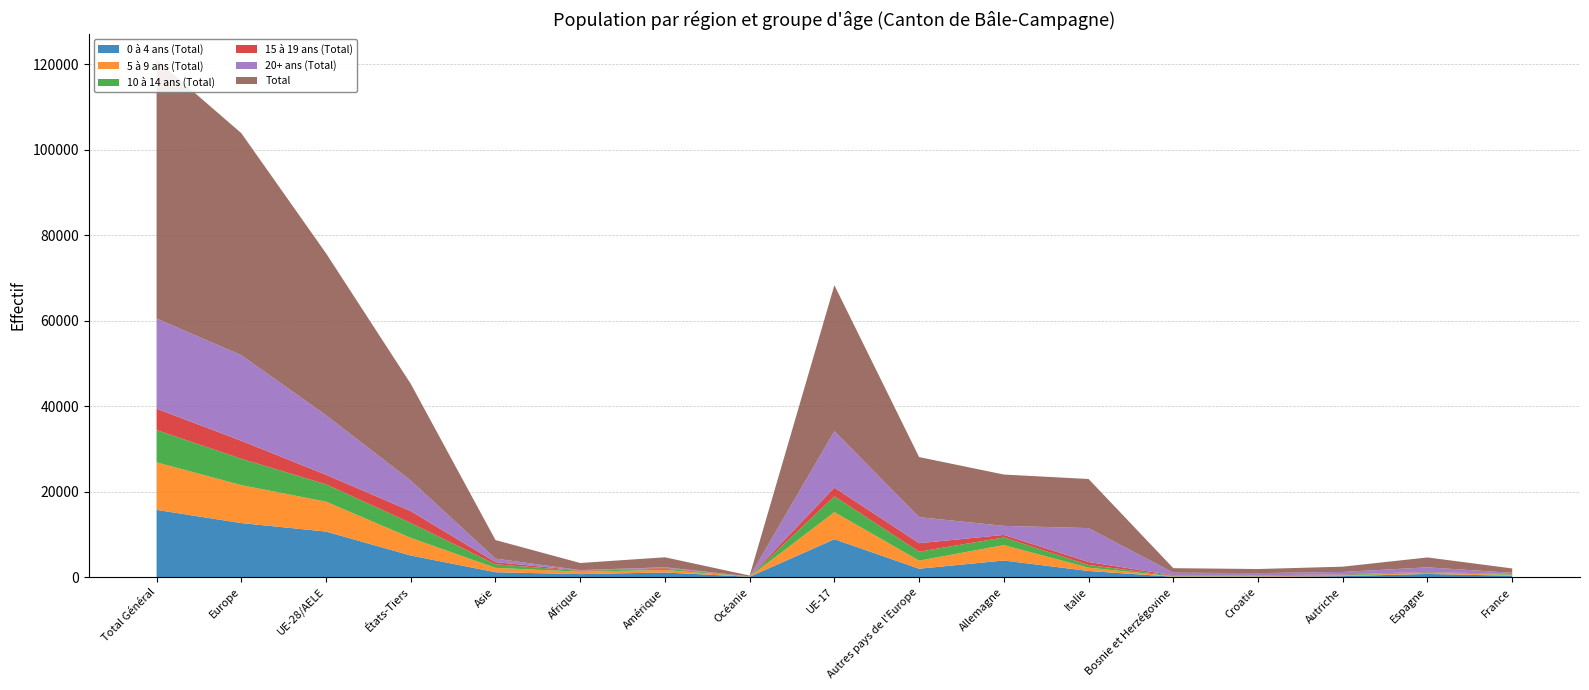

Reading right to left, list all the values displayed in this chart.

0 à 4 ans (Total): 337	768	250	111	111	1453	3909	1984	8891	95	1104	722	1163	5074	10678	12662	15752
5 à 9 ans (Total): 224	226	173	114	102	776	3602	1893	6332	34	590	564	1026	4129	6992	8885	11121
10 à 14 ans (Total): 125	143	177	106	126	628	1785	2101	3690	34	318	184	840	3484	4066	6167	7550
15 à 19 ans (Total): 65	100	84	90	126	688	599	1977	2044	15	161	116	500	2772	2226	4203	4998
20+ ans (Total): 274	1075	548	537	591	7944	2115	6099	13202	13	157	76	819	7166	13932	20031	21098
Total: 1025	2312	1232	958	1056	11489	12010	14054	34159	191	2330	1662	4348	22625	37894	51948	60519